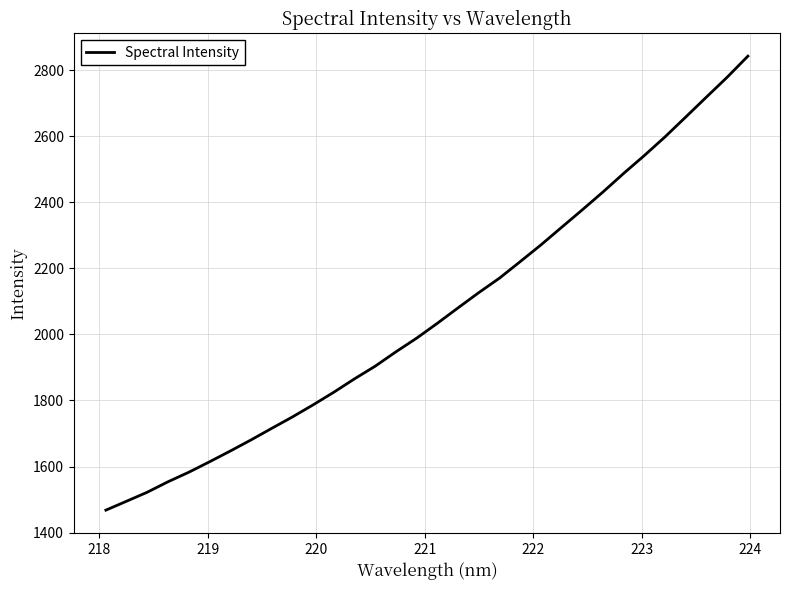

What is the difference between the maximum and minimum values?

1373.8